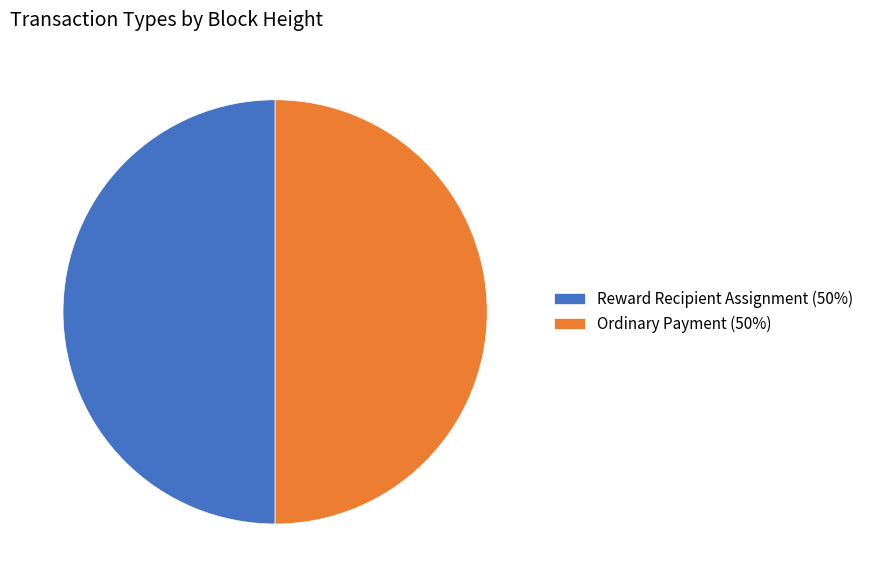

Do Ordinary Payment (50%) and Reward Recipient Assignment (50%) together represent more than half of the pie?

Yes